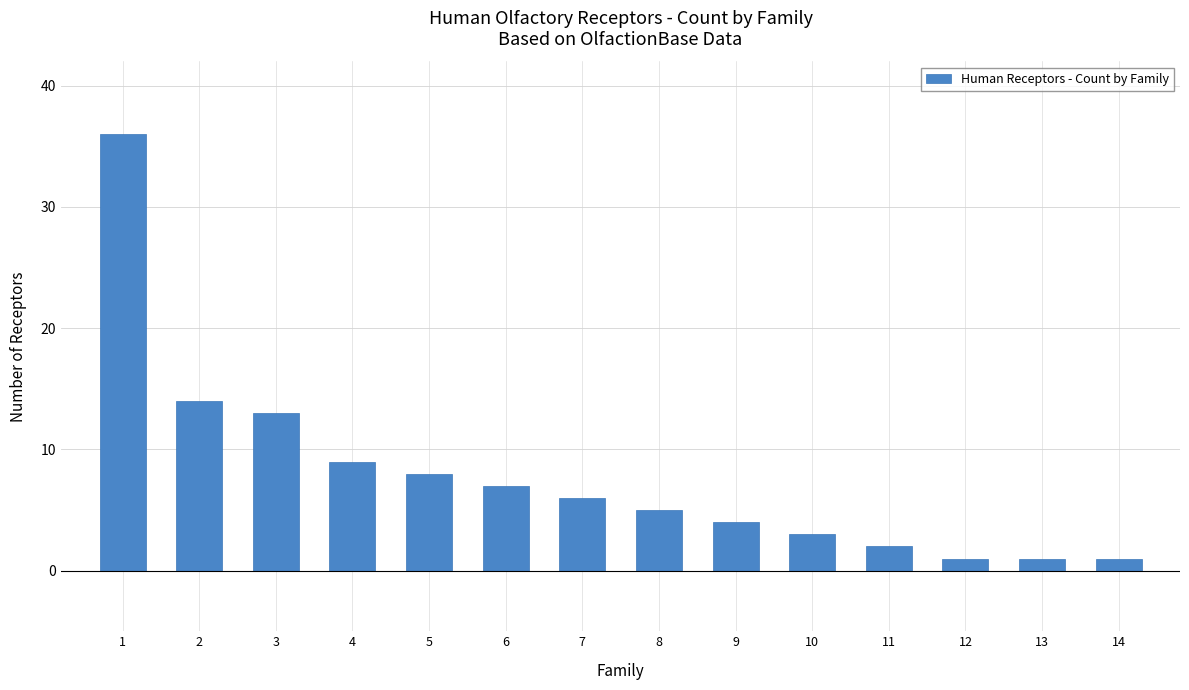

How many data points does each series have?

14